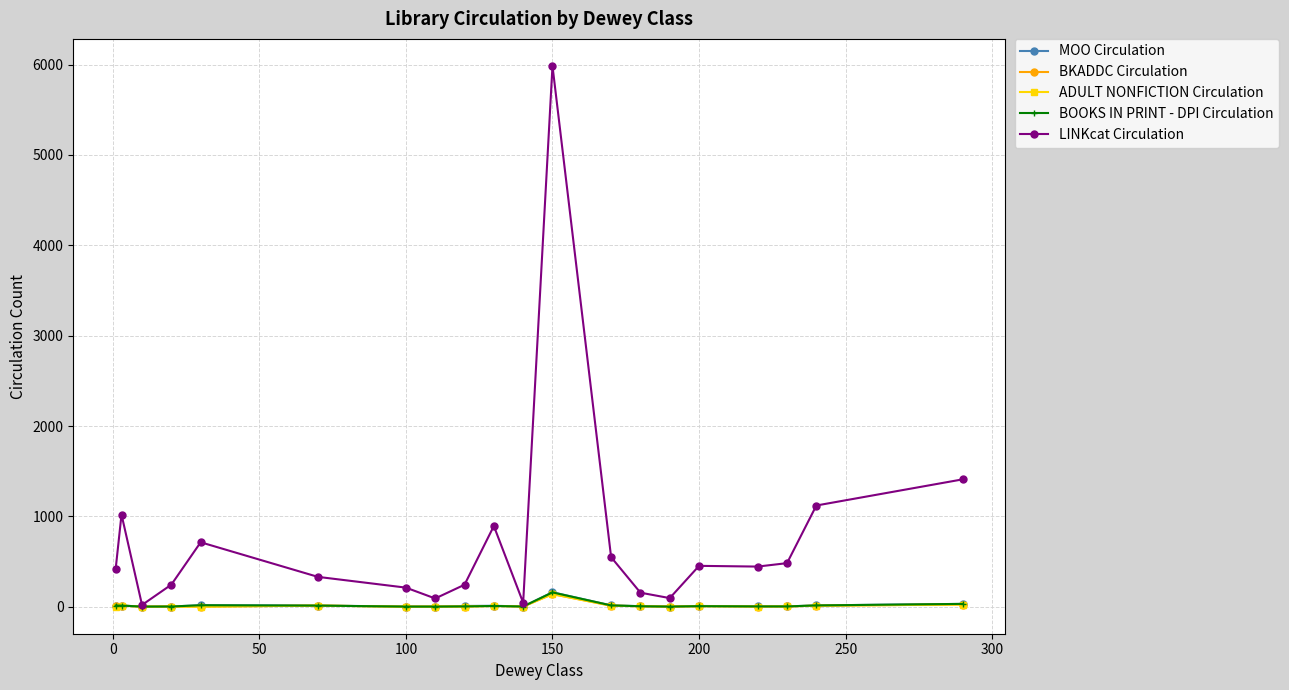

How many distinct data groups are displayed?

5